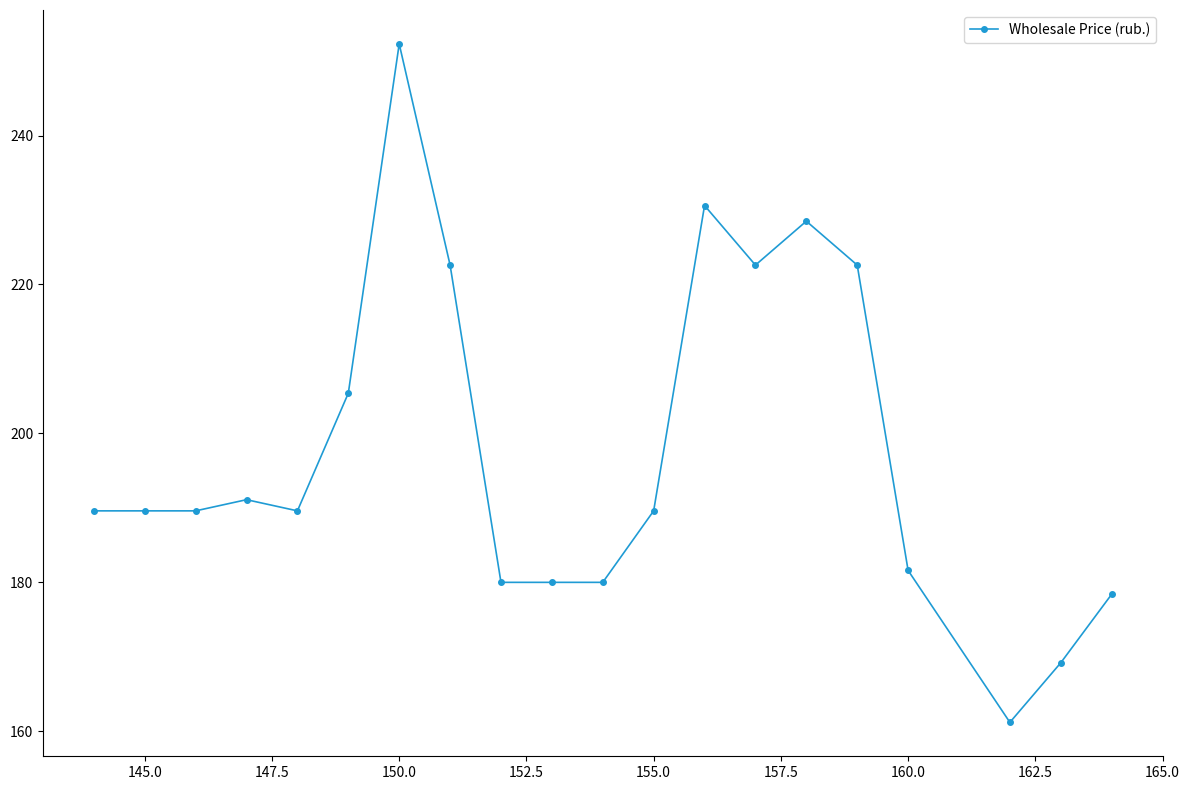

How many data points does each series have?

20